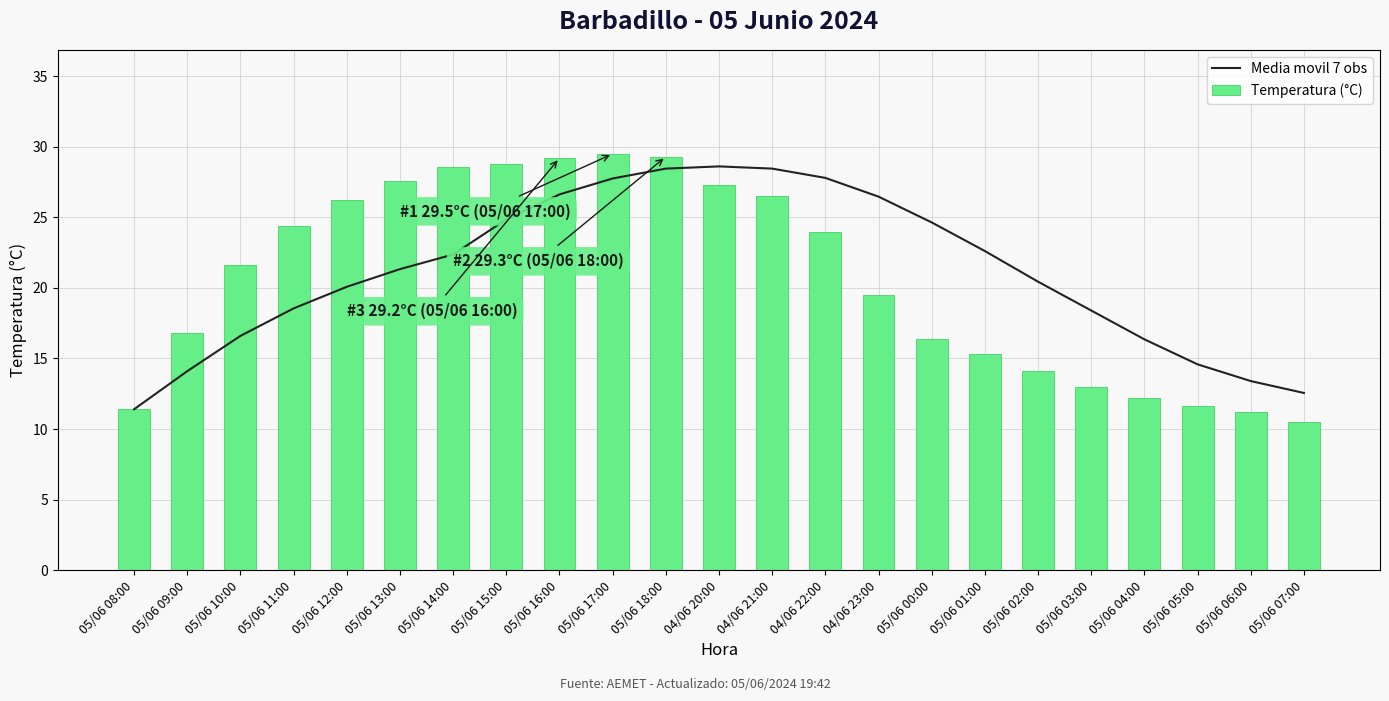

Reading left to right, extract all data points from this chart.

Media movil 7 obs: 05/06 08:00=11.4	05/06 09:00=14.1	05/06 10:00=16.6	05/06 11:00=18.6	05/06 12:00=20.1	05/06 13:00=21.3	05/06 14:00=22.4	05/06 15:00=24.9	05/06 16:00=26.6	05/06 17:00=27.8	05/06 18:00=28.5	04/06 20:00=28.6	04/06 21:00=28.5	04/06 22:00=27.8	04/06 23:00=26.5	05/06 00:00=24.6	05/06 01:00=22.6	05/06 02:00=20.4	05/06 03:00=18.4	05/06 04:00=16.4	05/06 05:00=14.6	05/06 06:00=13.4	05/06 07:00=12.6
Temperatura (°C): 05/06 08:00=11.4	05/06 09:00=16.8	05/06 10:00=21.6	05/06 11:00=24.4	05/06 12:00=26.2	05/06 13:00=27.6	05/06 14:00=28.6	05/06 15:00=28.8	05/06 16:00=29.2	05/06 17:00=29.5	05/06 18:00=29.3	04/06 20:00=27.3	04/06 21:00=26.5	04/06 22:00=24.0	04/06 23:00=19.5	05/06 00:00=16.4	05/06 01:00=15.3	05/06 02:00=14.1	05/06 03:00=13.0	05/06 04:00=12.2	05/06 05:00=11.6	05/06 06:00=11.2	05/06 07:00=10.5